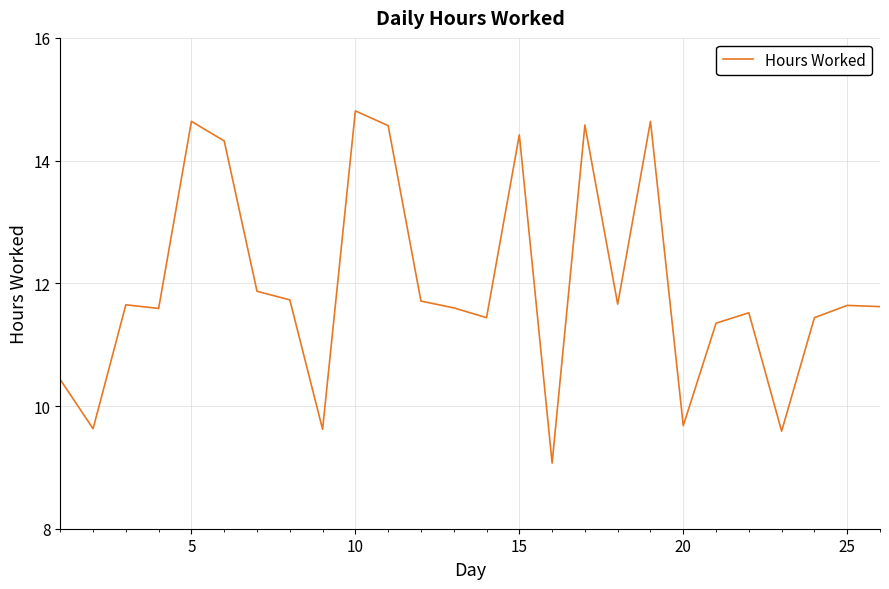

What is the smallest value displayed?

9.1